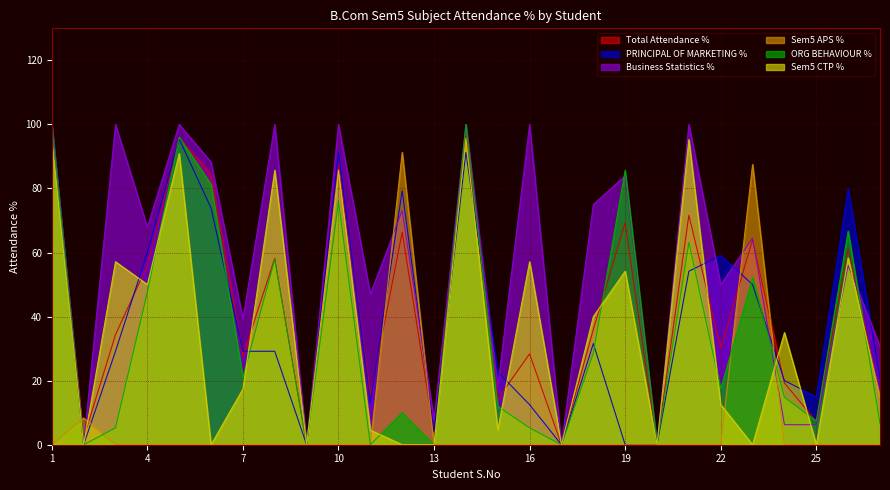

Between 11 and 9, which is larger?

11